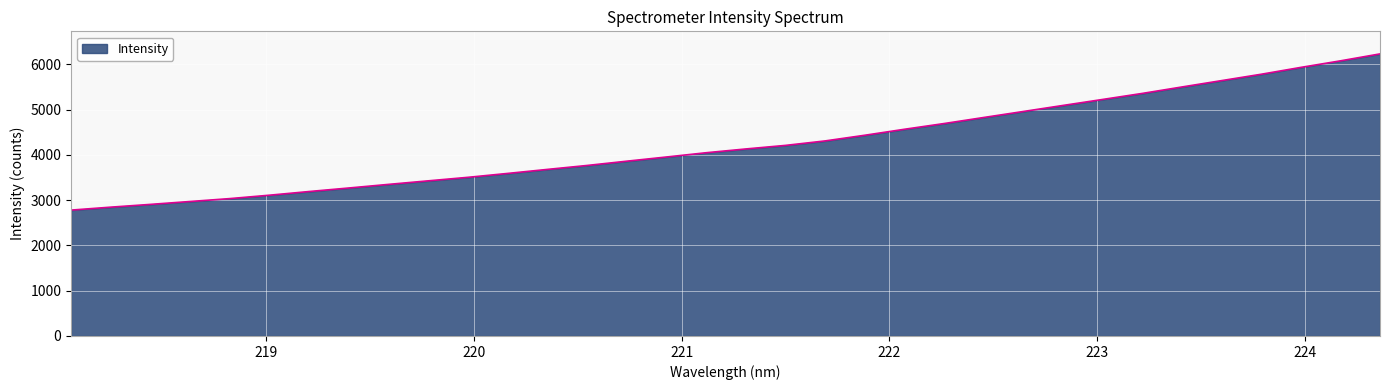

Count the number of categories in the chart.

34